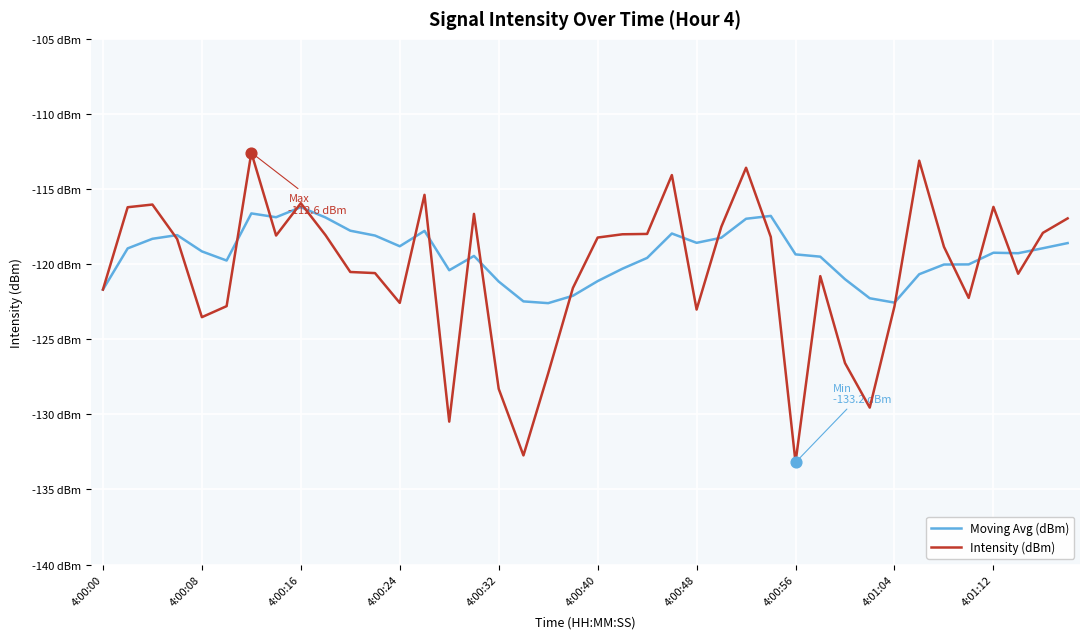

What are all the series names shown in the legend?

Moving Avg (dBm), Intensity (dBm)